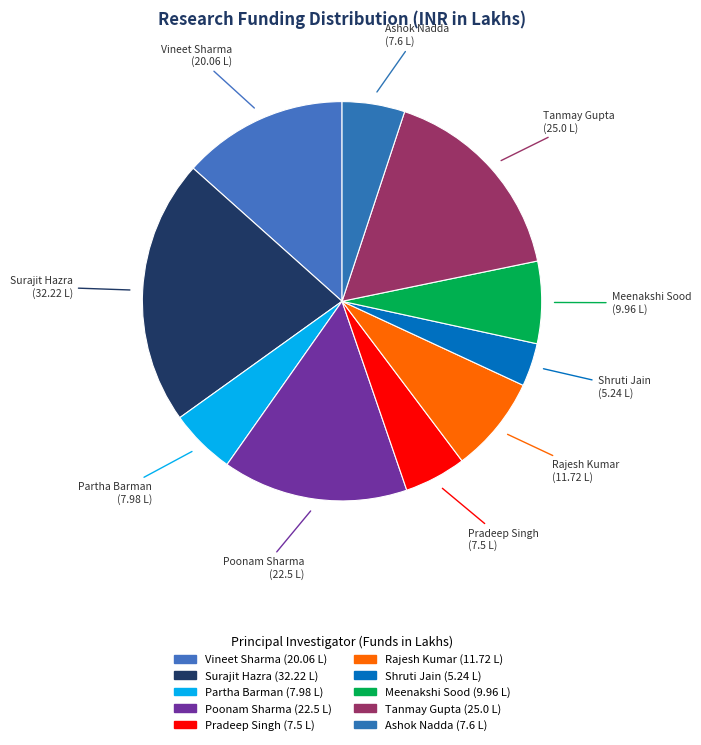

Combined, do Vineet Sharma and Shruti Jain account for over 50%?

No